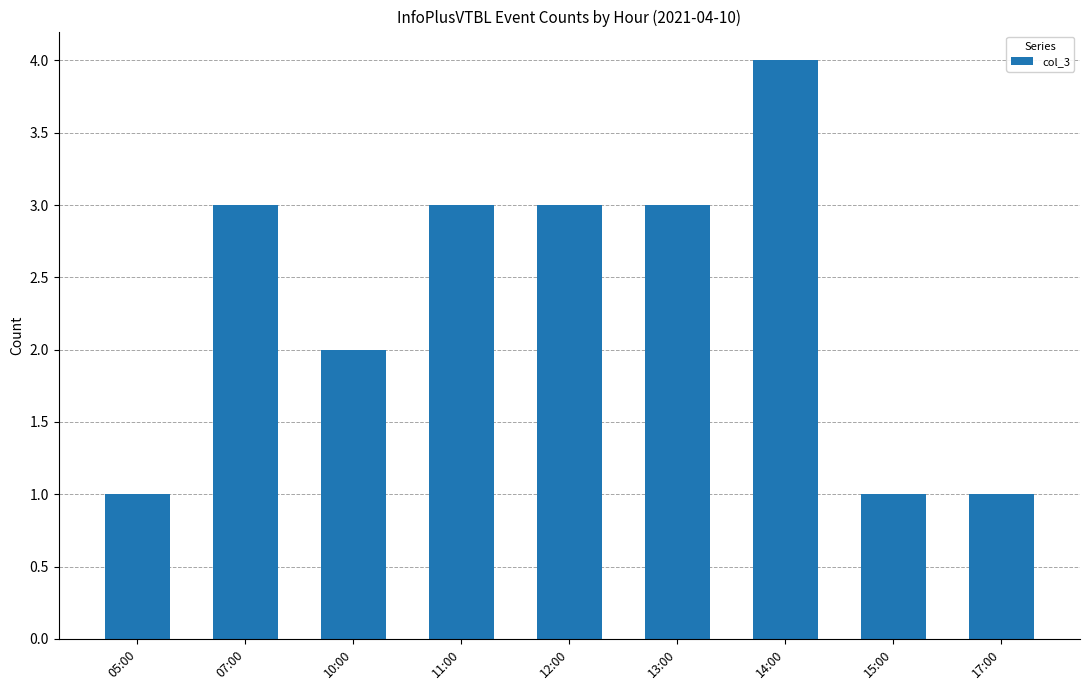

What is the ratio of the value at 12:00 to the value at 13:00?

1.0